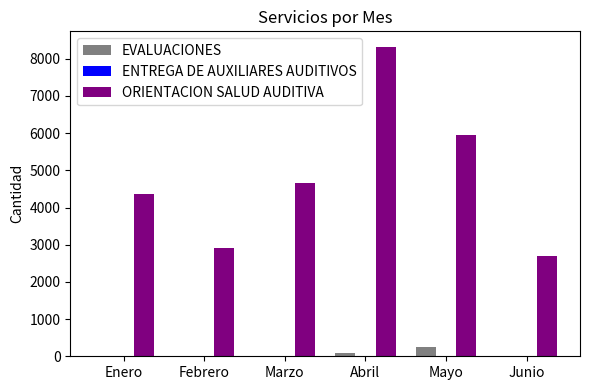

How many data points does each series have?

6